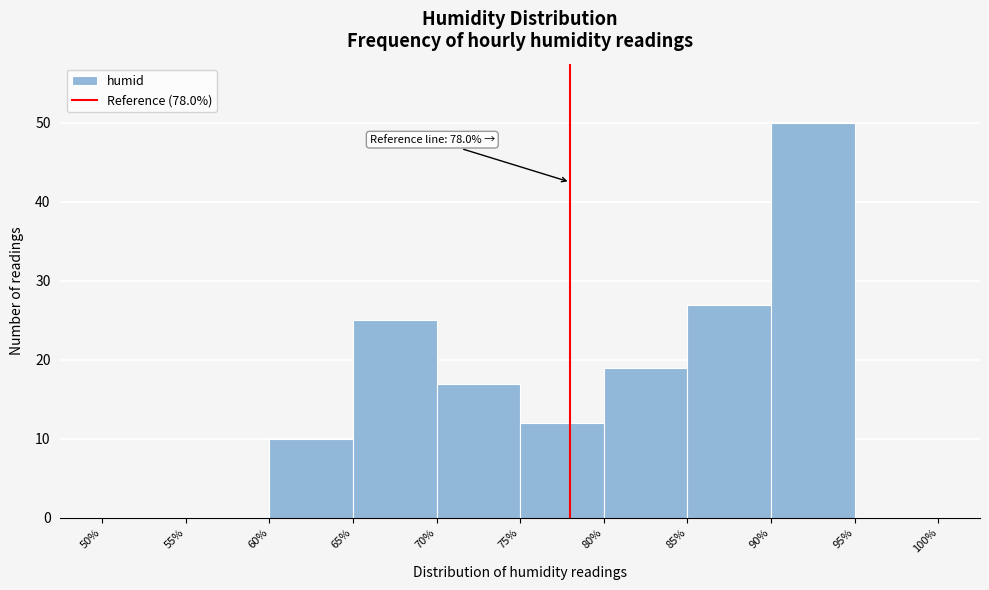

Over which range of the x-axis is the bar tallest?

90% to 95%